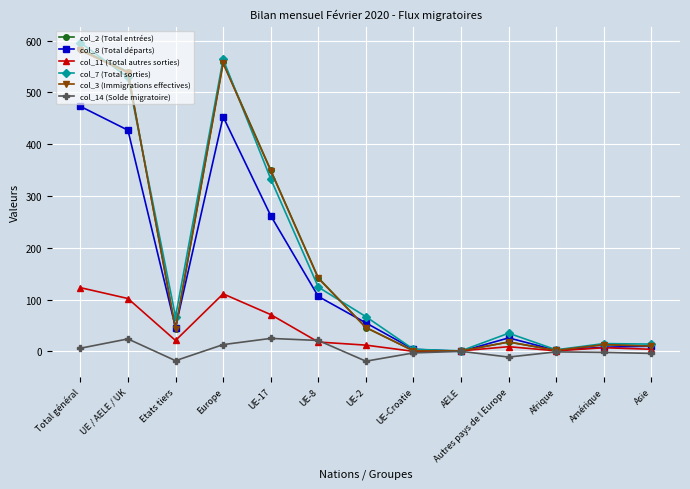

What is the label of the 1st point from the right?

Asie